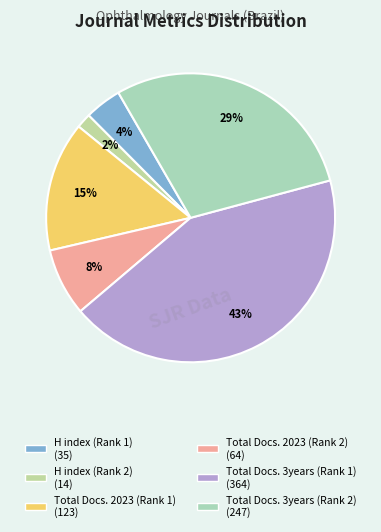

What portion of the pie excludes Total Docs. 3years (Rank 1)?

57.0%